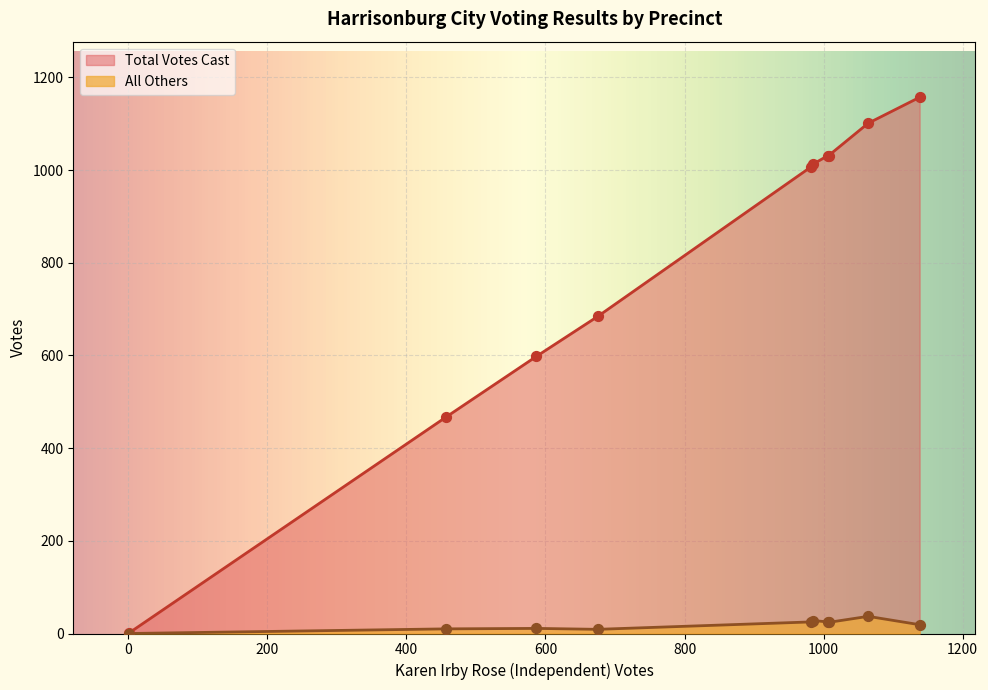

Which series has the largest total across all categories?

Total Votes Cast